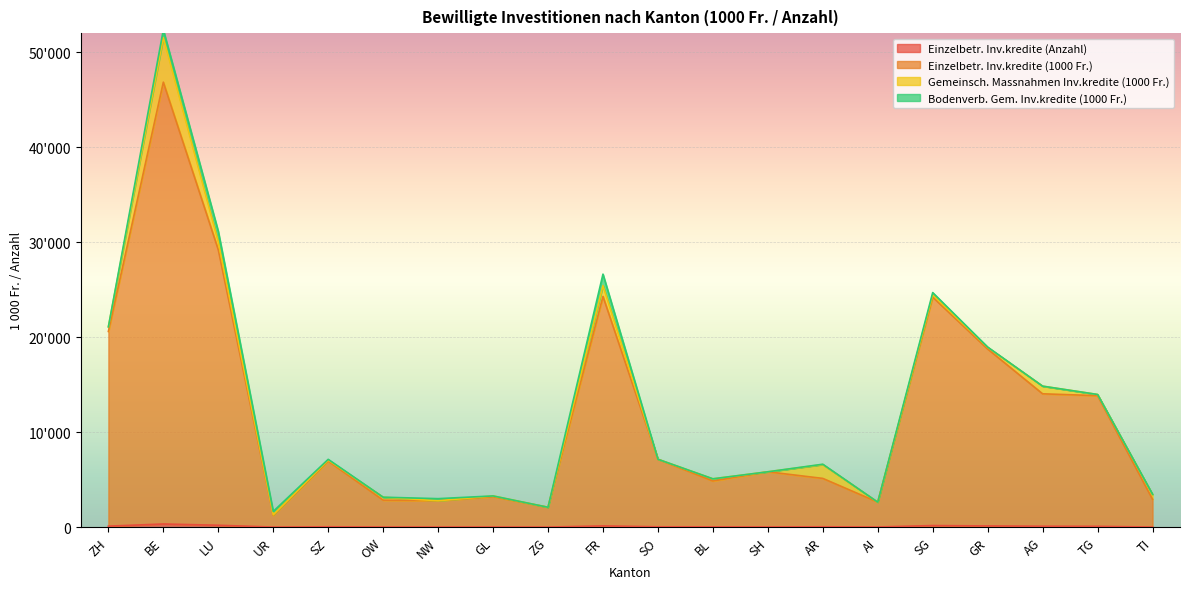

What is the sum of all Einzelbetr. Inv.kredite (1000 Fr.) values?

239510.9